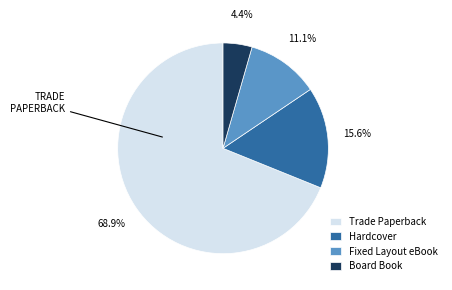

To the nearest percent, what is the difference between the largest and smallest slice percentages?

64%